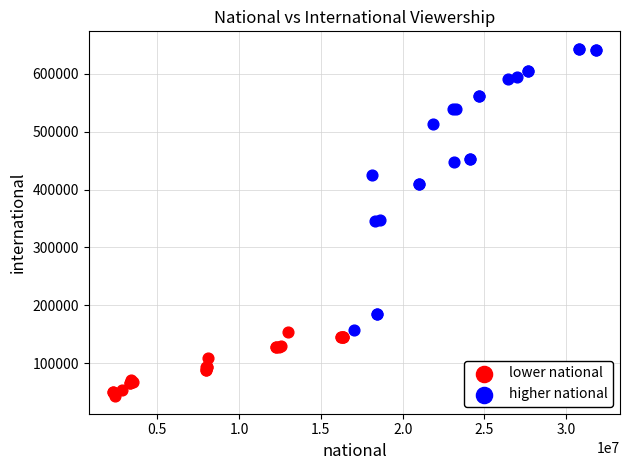

Which series has the largest Y range (max minus min)?

higher national